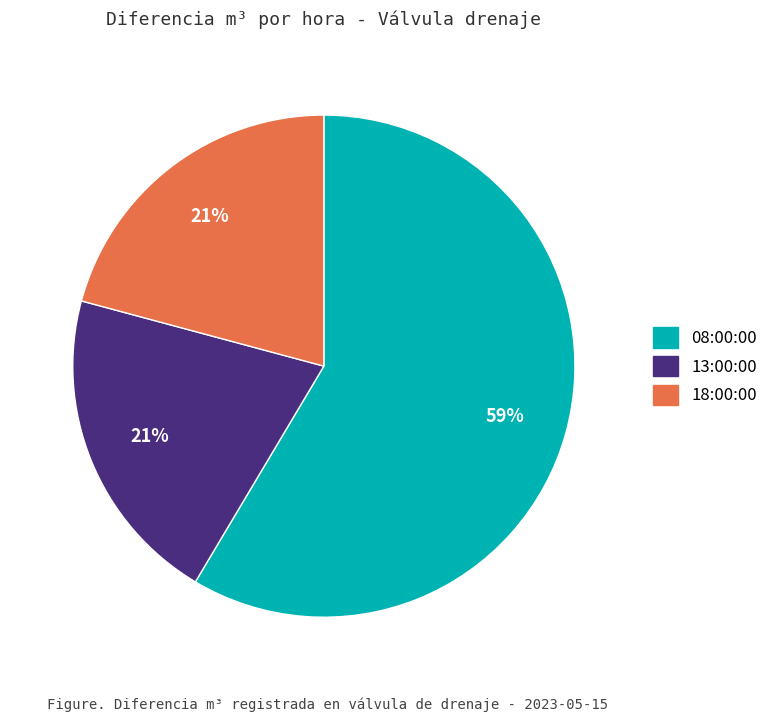

What percentage is the 18:00:00 slice, to the nearest percent?

21%